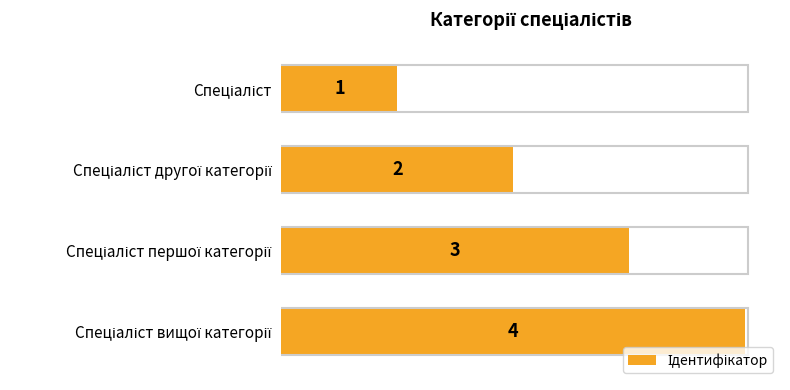

What is the sum of all values?

10